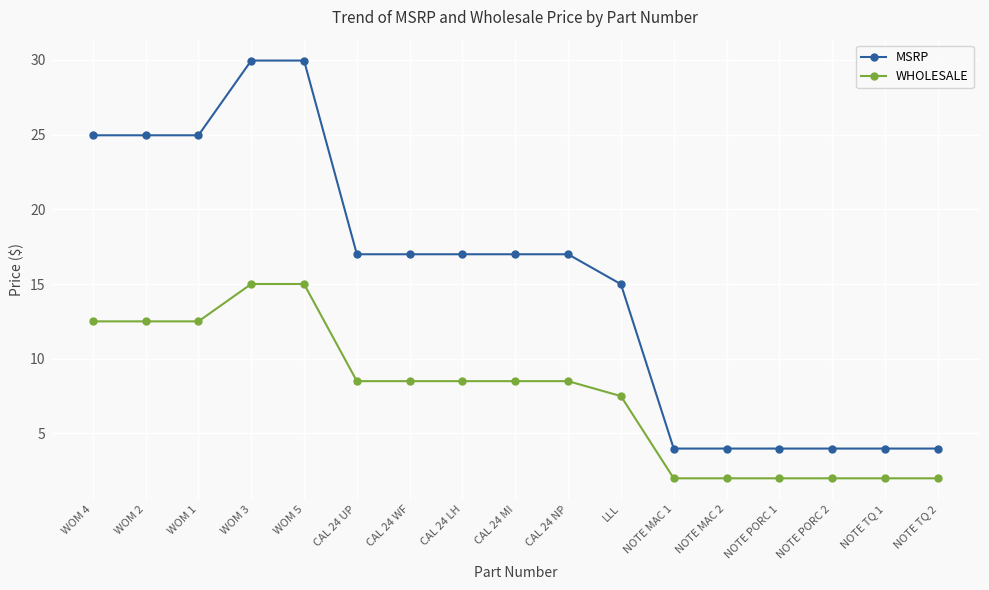

What is the label of the 4th point from the left?

WOM 3